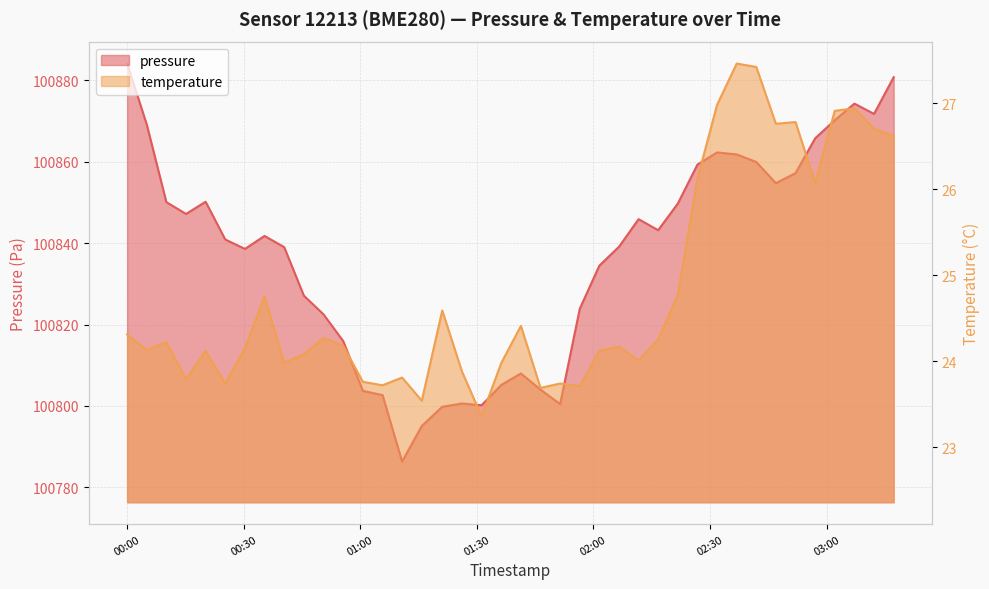

Which label corresponds to the smallest value in the chart?

2022-07-06T01:31:14